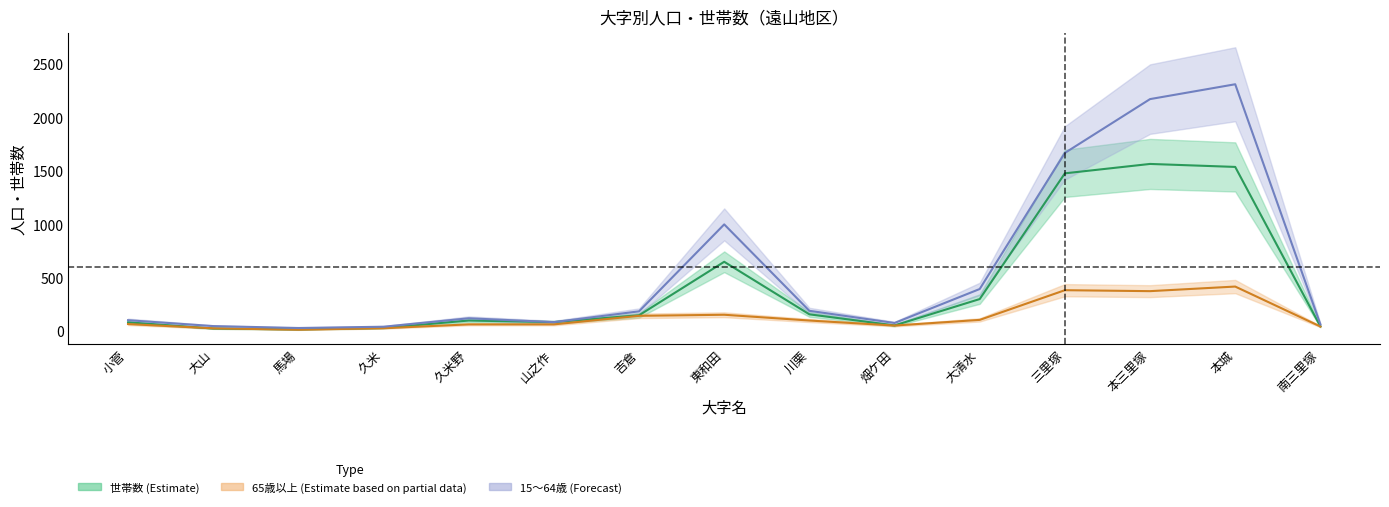

Is the value of 65歳以上 at 吉倉 greater than the value of 男 at 大山?

Yes